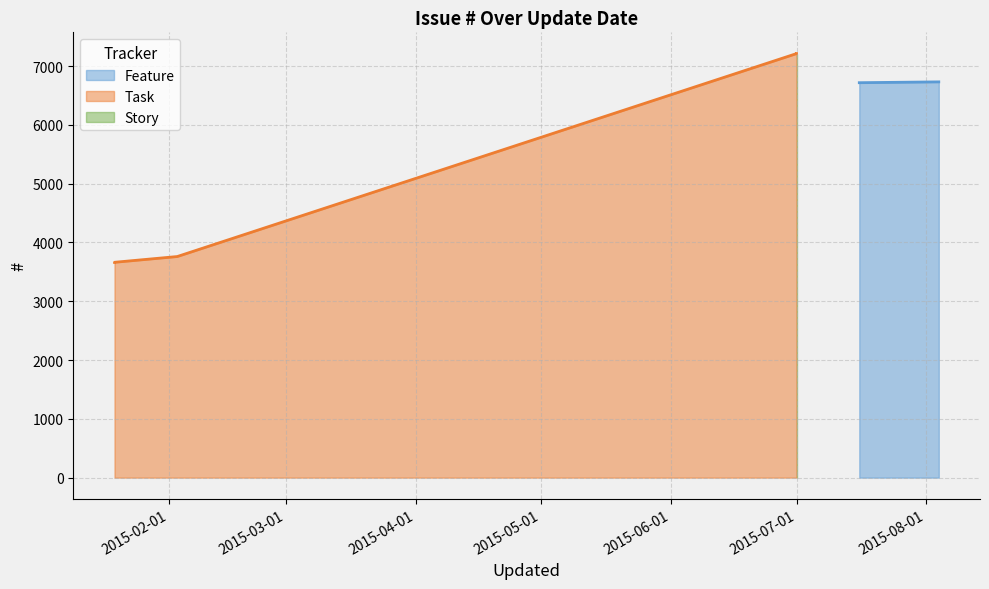

What is the change in value from 2015-07-01 to 2015-01-19?

-3551